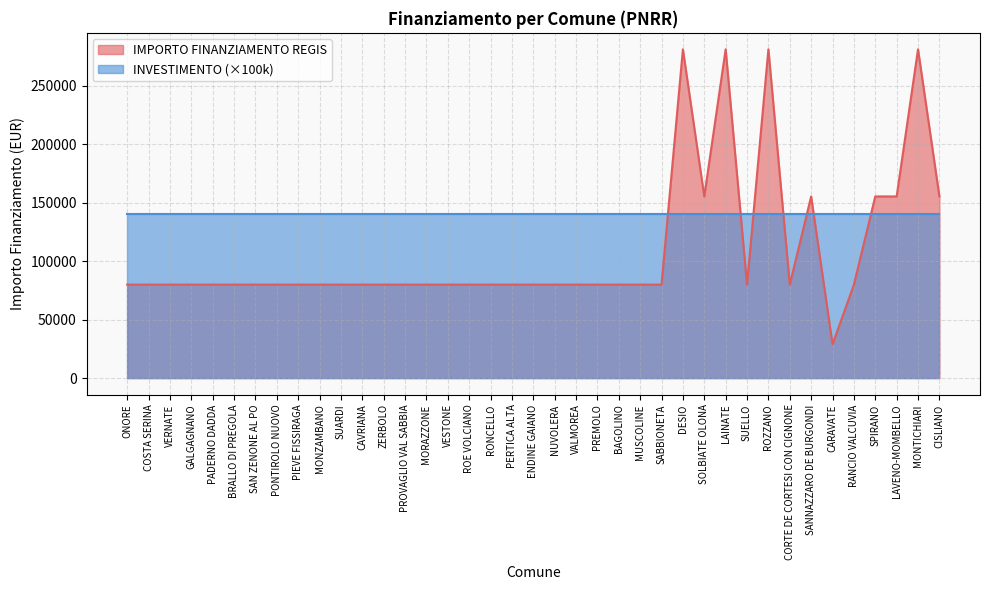

What position from the right is ONORE?

39